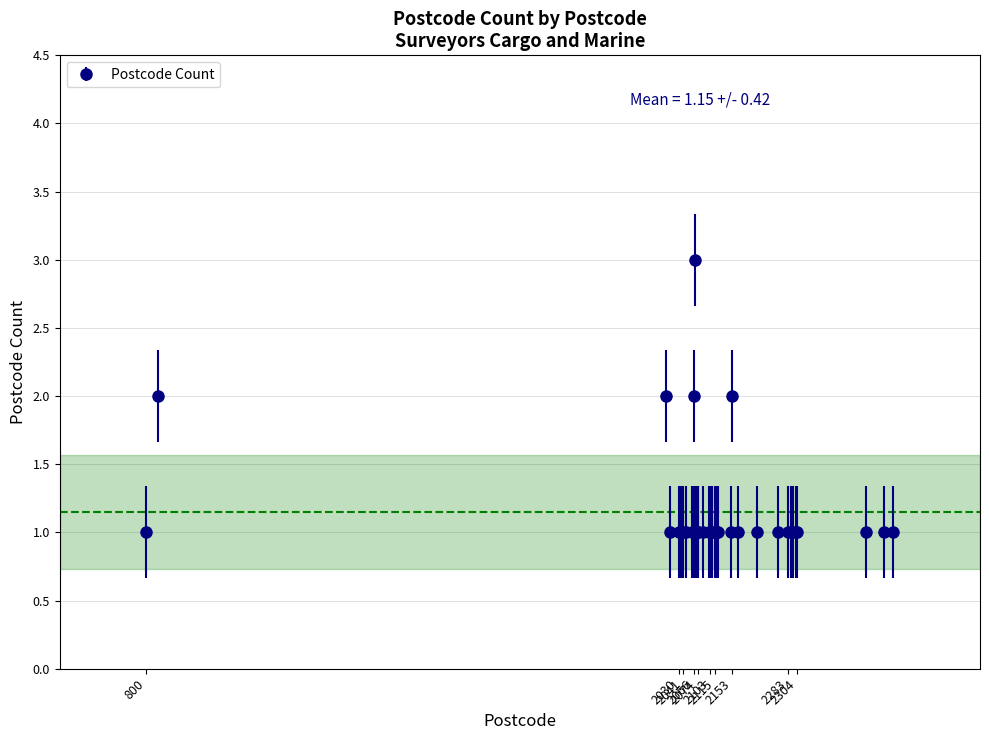

True or false: the data has more than 2 interior local peaks.

True